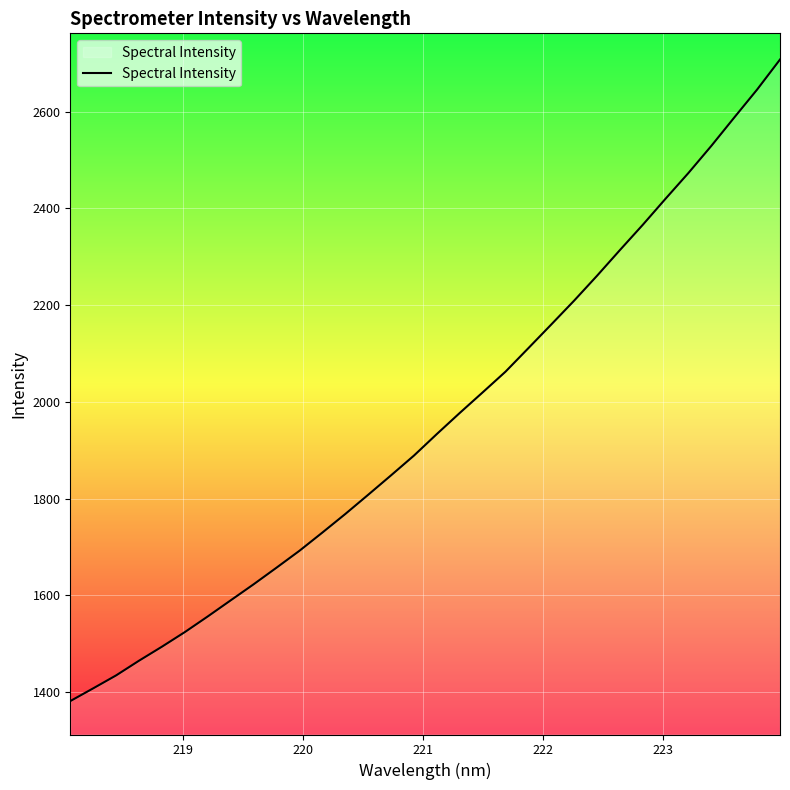

What is the minimum value shown in the chart?

1381.6